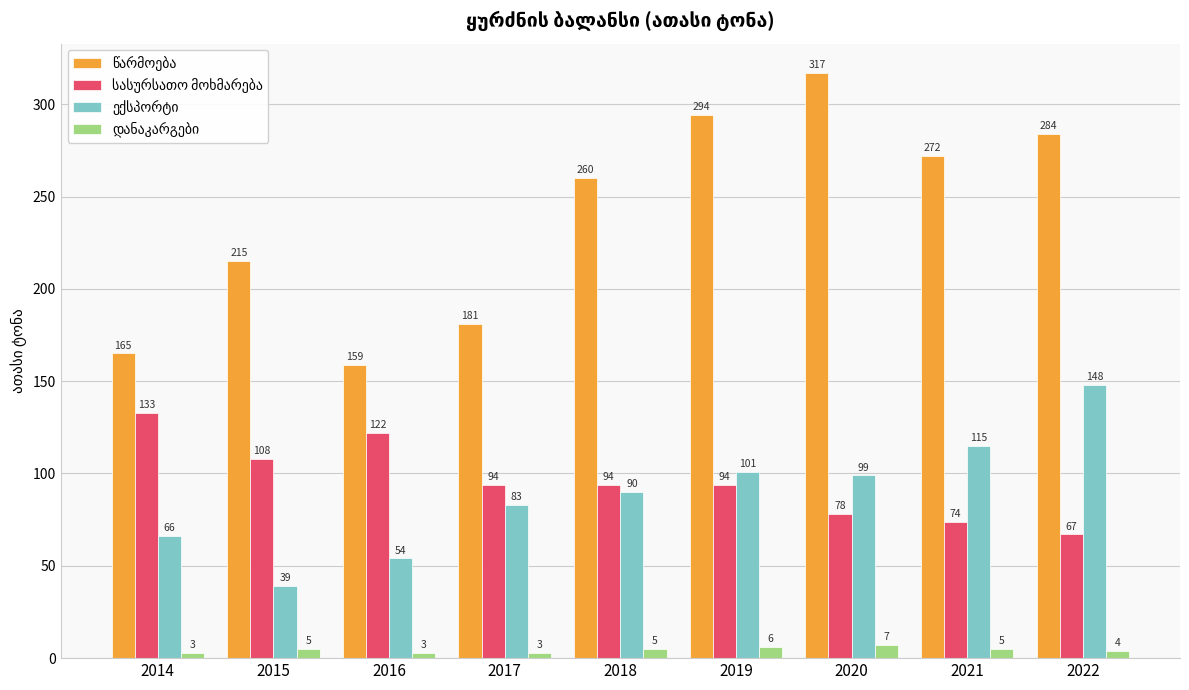

What is the total value across all series at 2017?

361